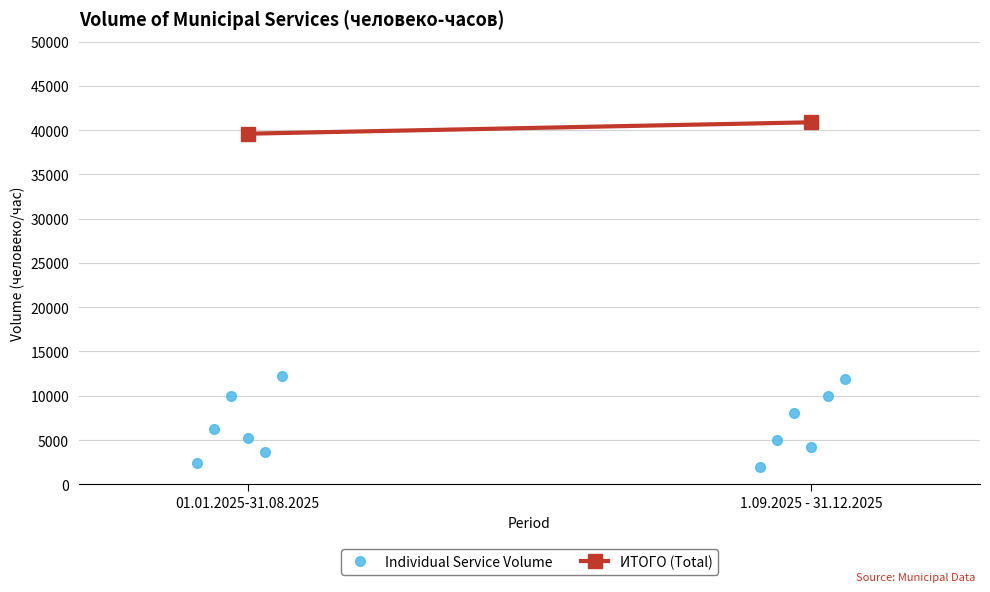

Is it true that ИТОГО (Total) equals 26689 at 01.01.2025-31.08.2025?

False